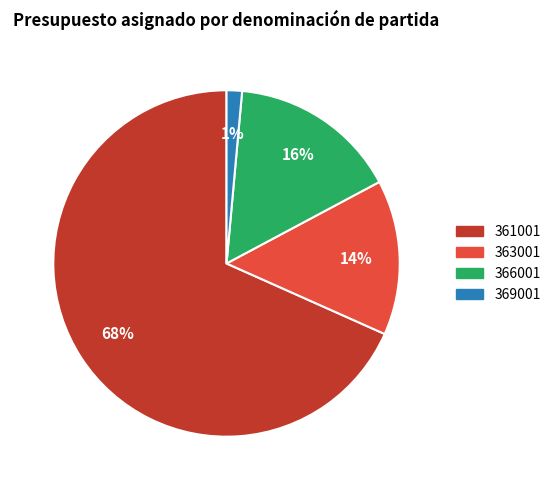

Which category accounts for the majority?

361001